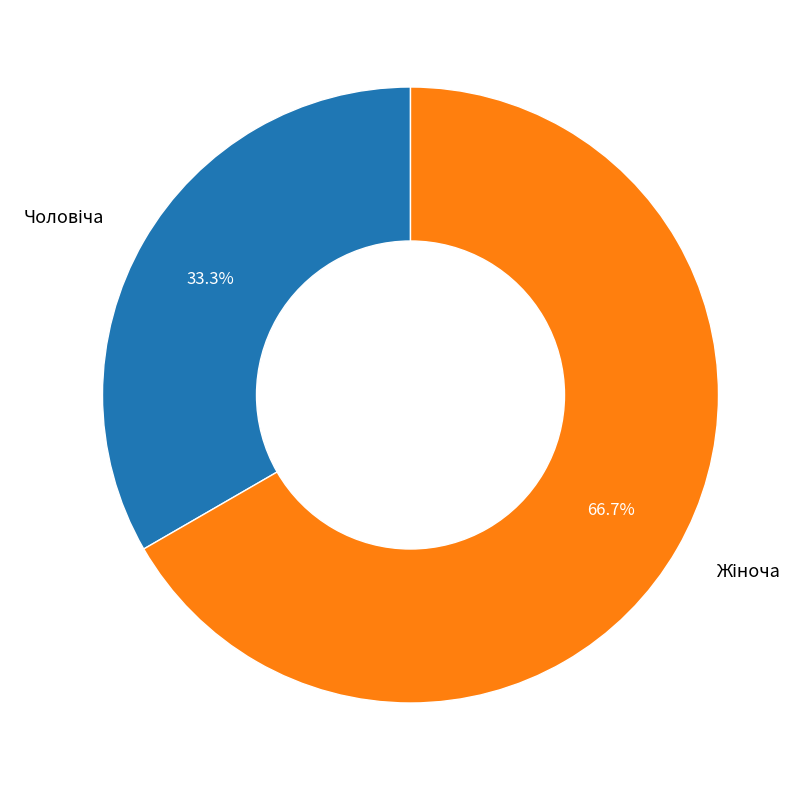

Does any single category account for the majority?

Yes